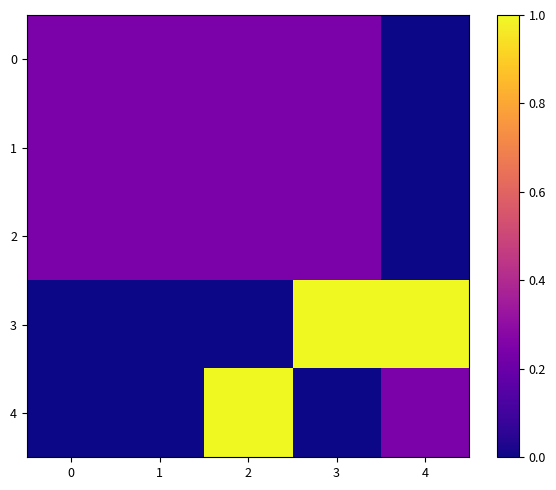

At which category is the sum across all series the highest?

2